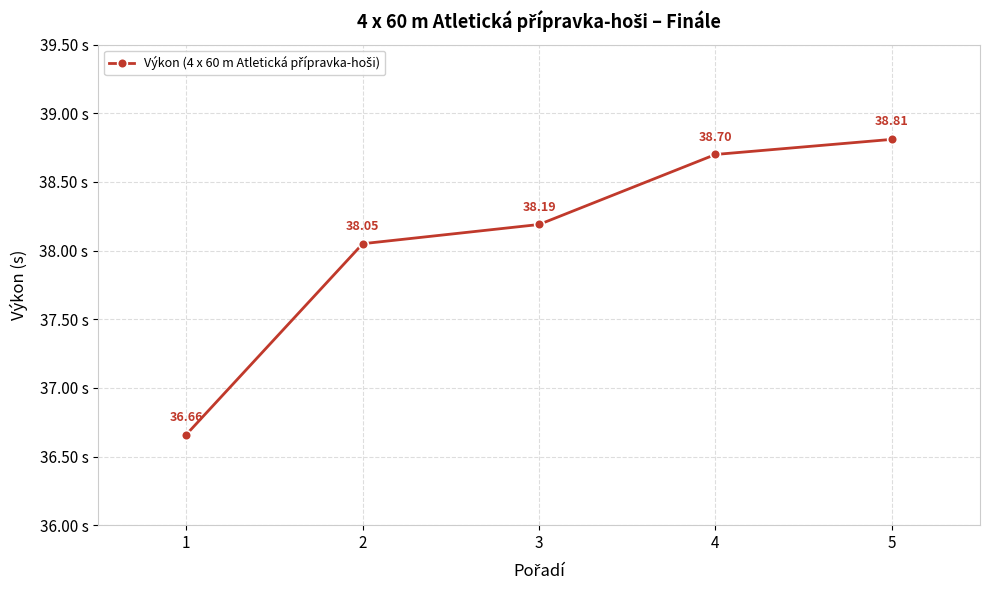

Which has a higher value, 5 or 2?

5